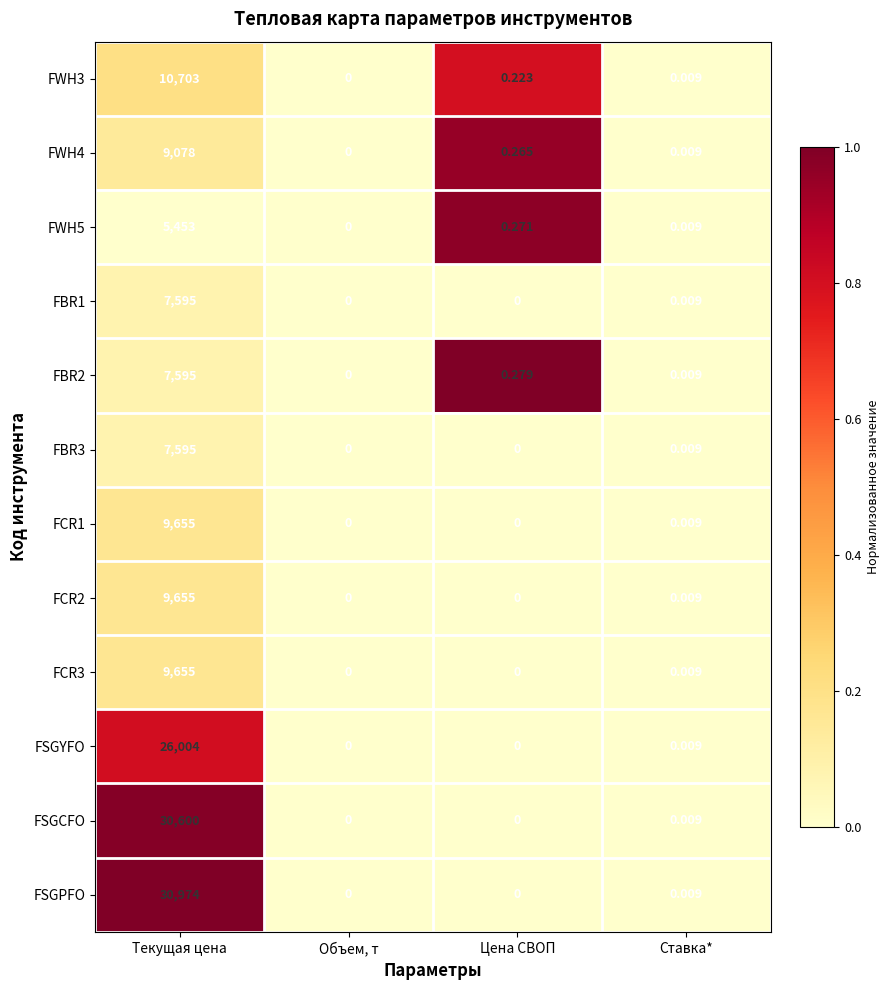

At which category is the sum across all series the highest?

Текущая цена